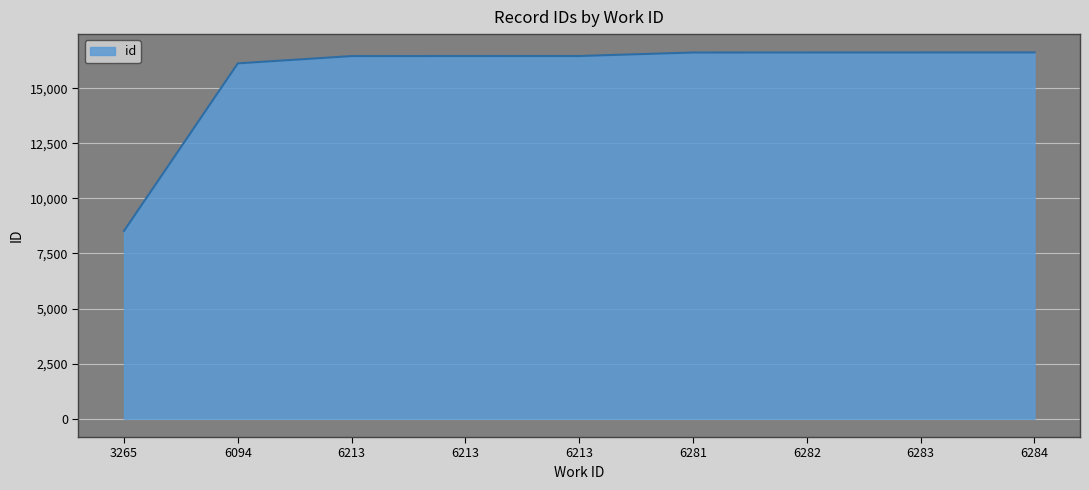

How many lines are shown in the chart?

1